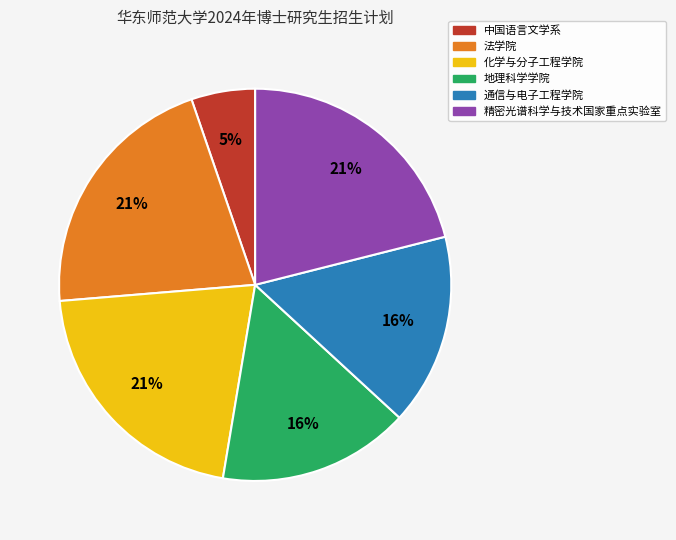

To the nearest percent, what is the difference between the largest and smallest slice percentages?

16%